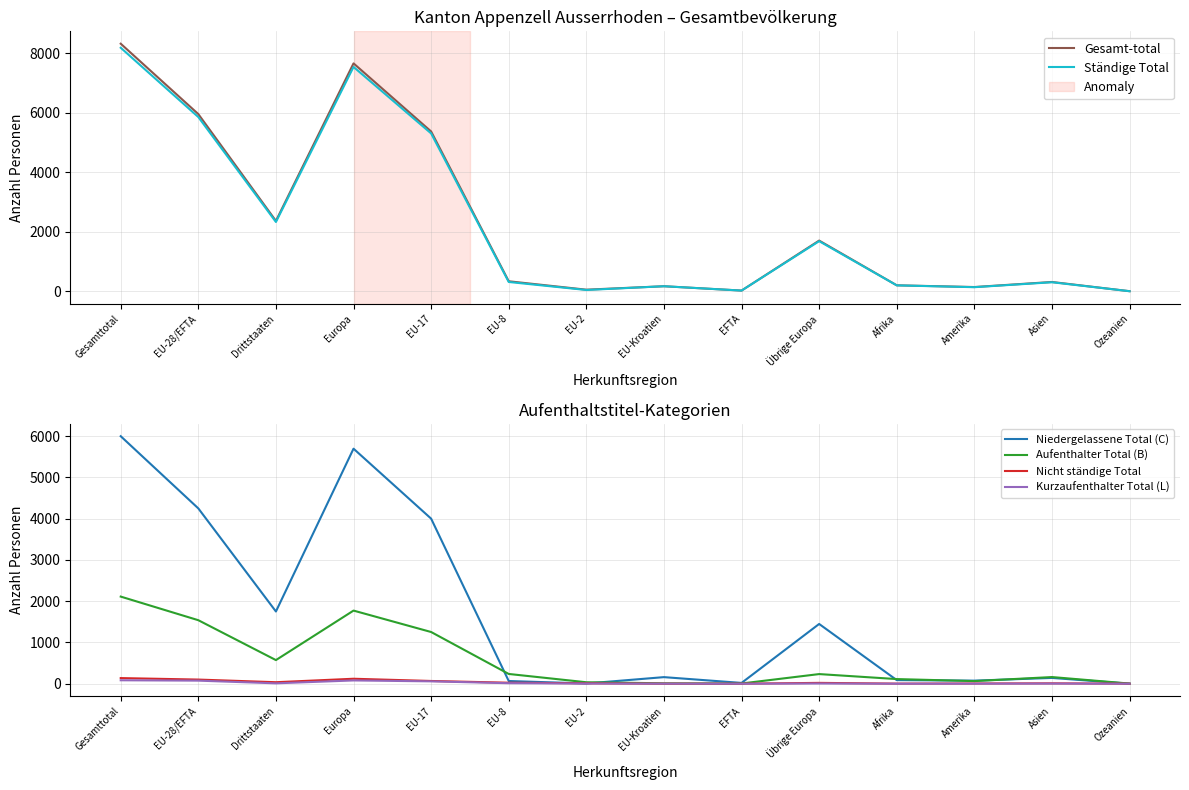

Which series changed the most between Drittstaaten and Asien?

Gesamt-total